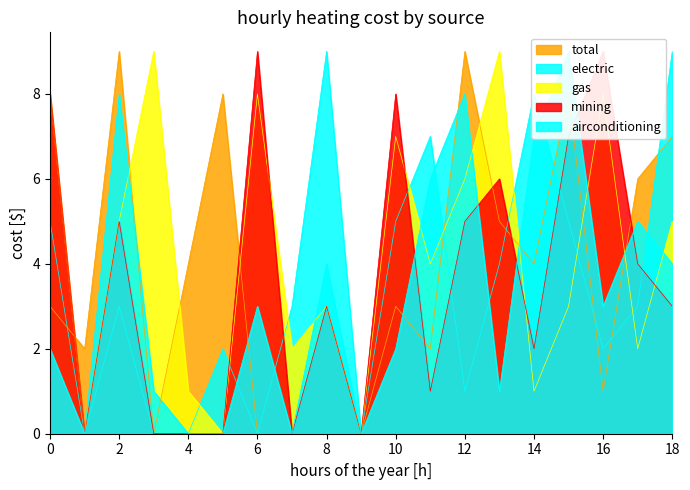

How many lines are shown in the chart?

5